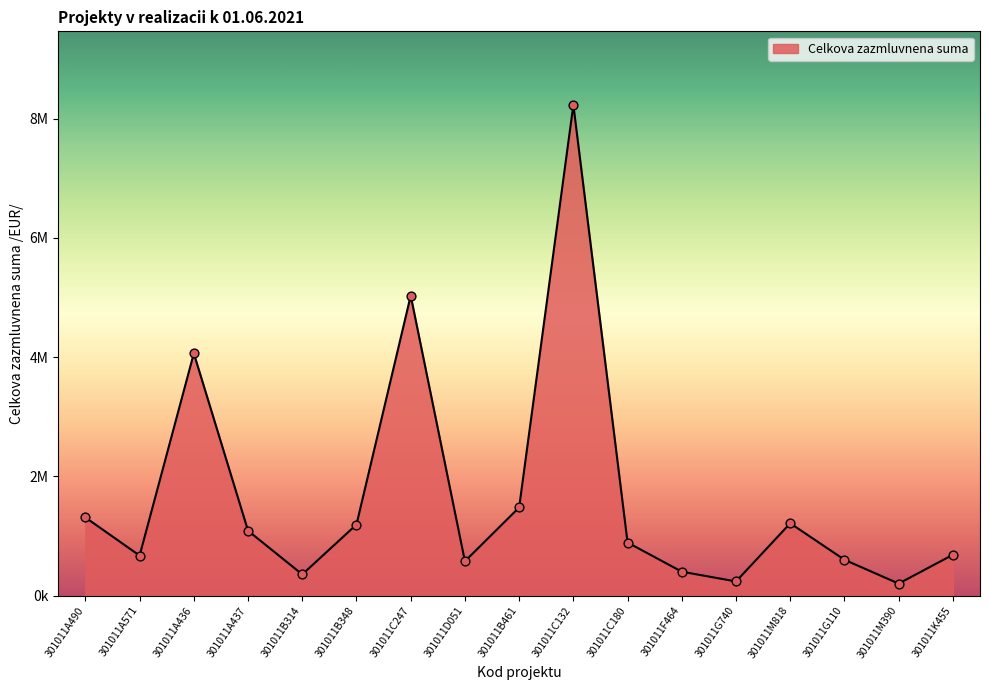

Which has a higher value, 301011B314 or 301011M390?

301011B314